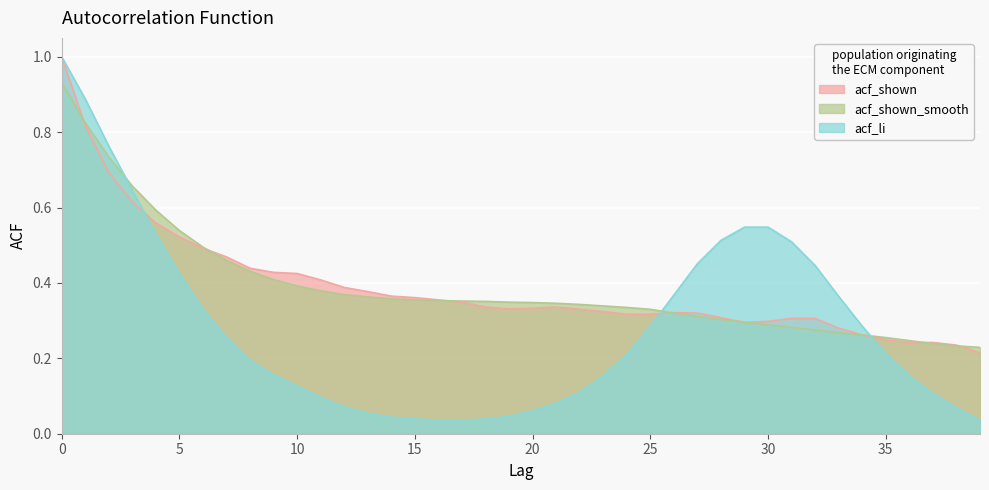

What are all the series names shown in the legend?

acf_shown, acf_shown_smooth, acf_li